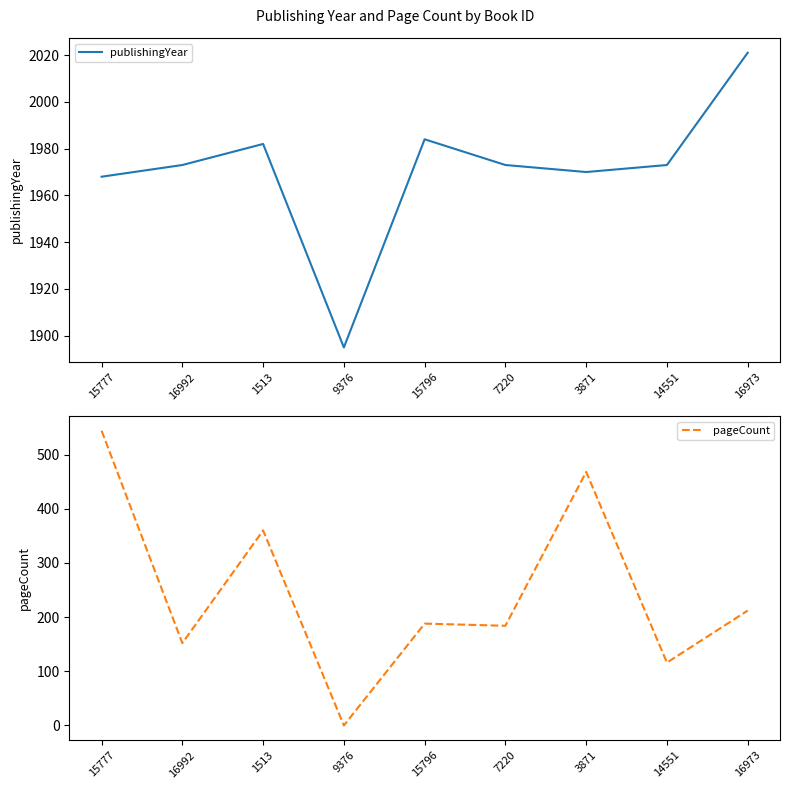

At which label is pageCount closest to 272?

16973